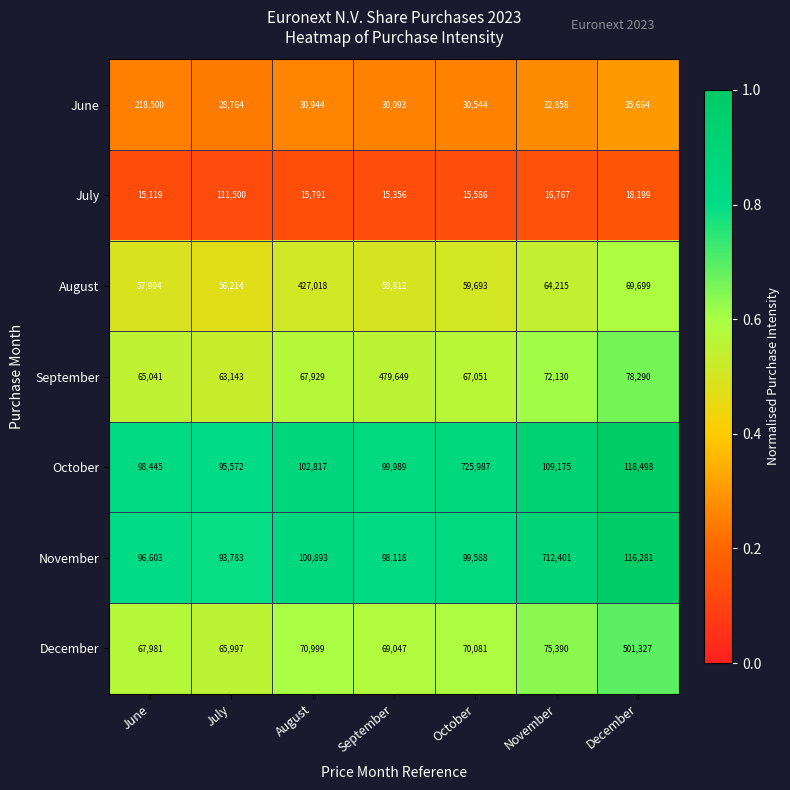

Rank the categories by September value from highest to lowest.

September, December, November, August, October, June, July